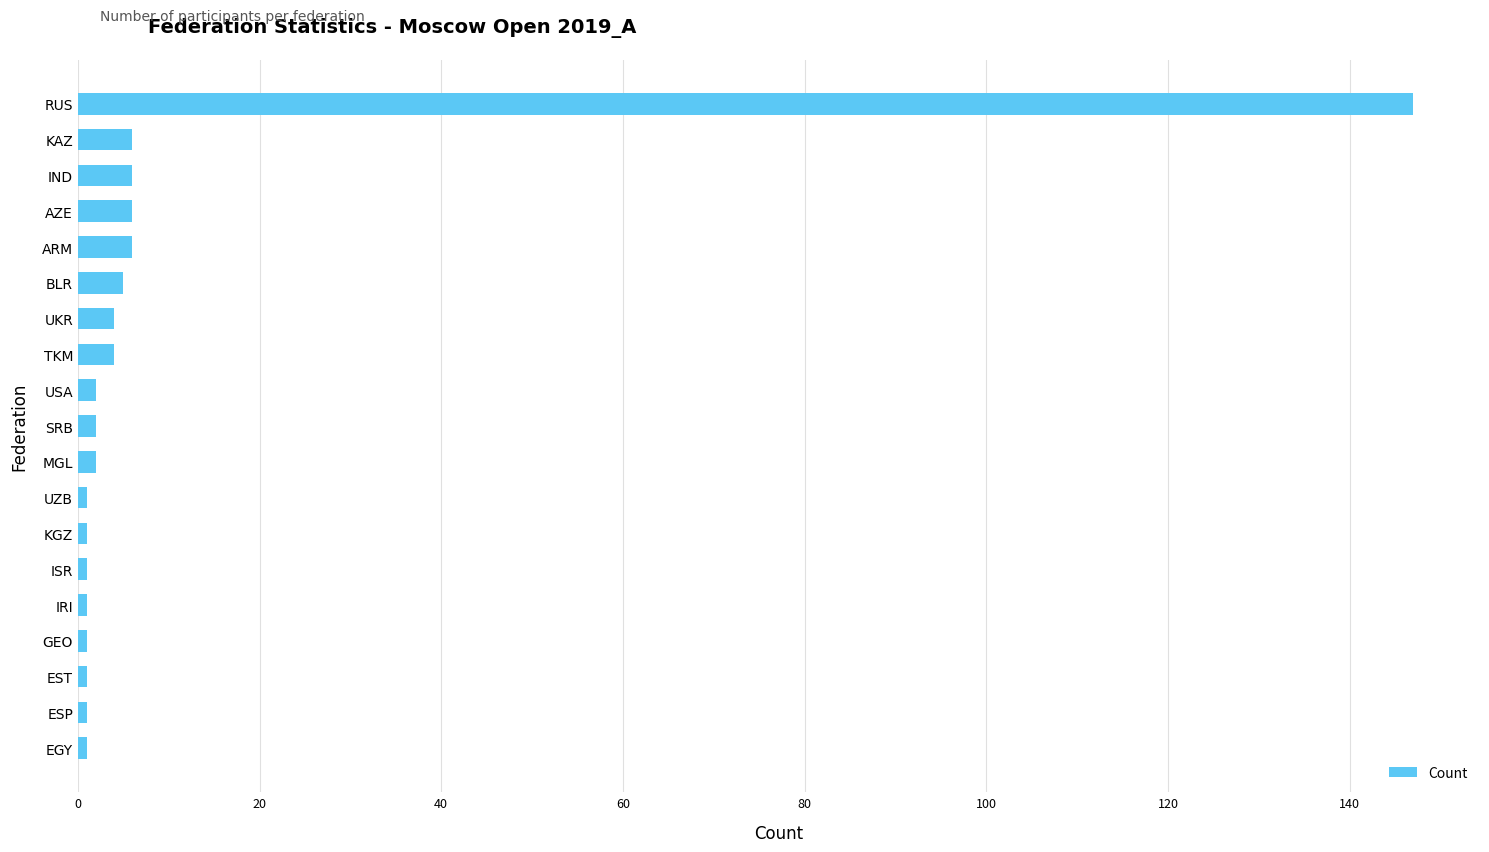

What is the difference between the maximum and minimum values?

146